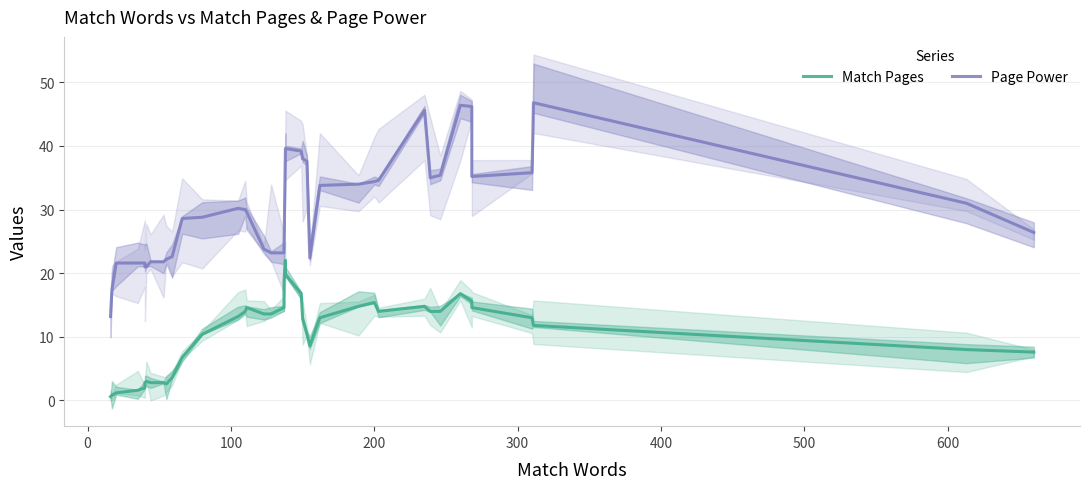

True or false: Page Power has more than 2 points higher than both neighbors.

True